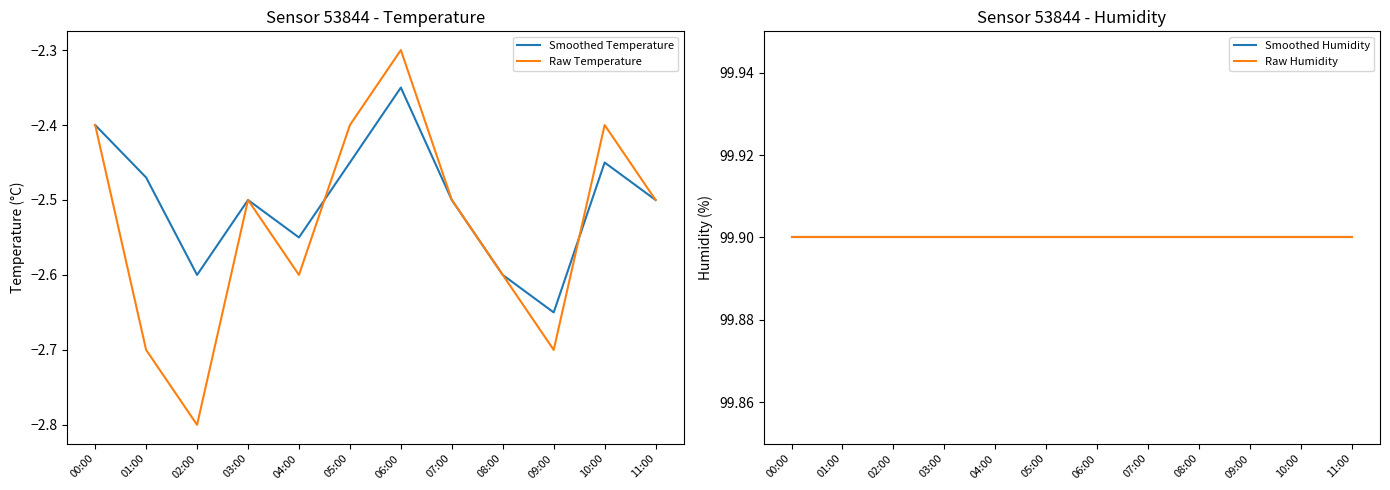

Is this an area chart (filled region under the line)?

No